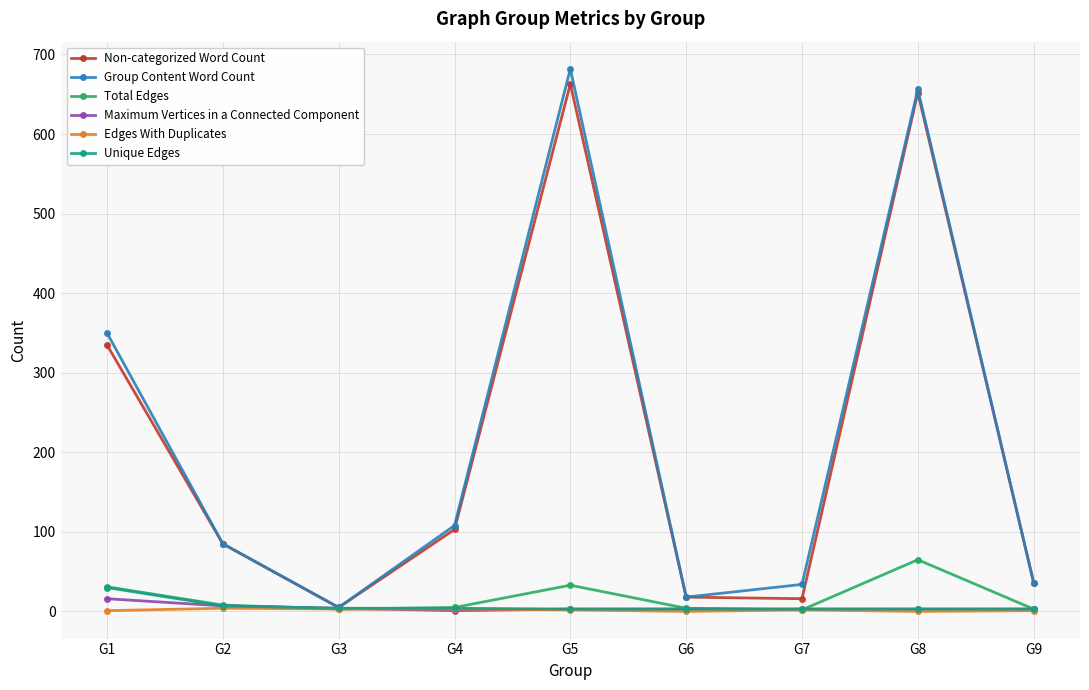

The value of Total Edges at G5 is 58. True or false?

False